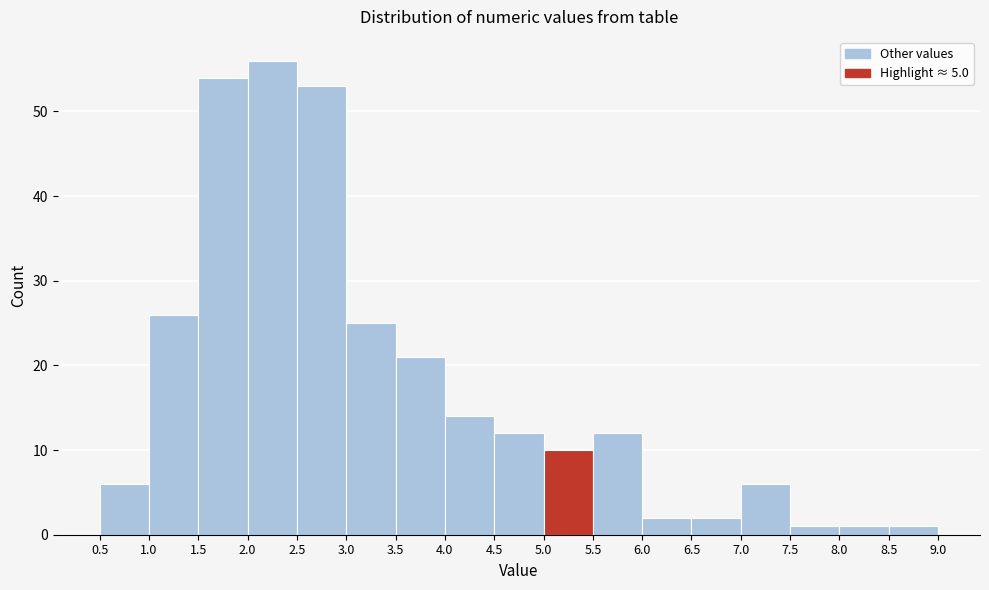

How tall is the bar that spans 7.0 to 7.5 on the x-axis? The values are not printed on the chart, so give them approximately, as read against the axis.

6